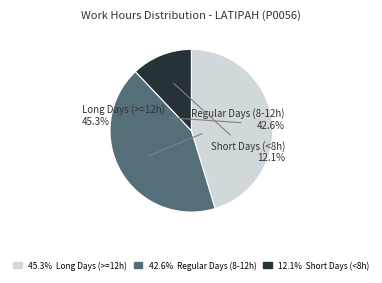

Is there any slice that represents more than half of the pie?

No